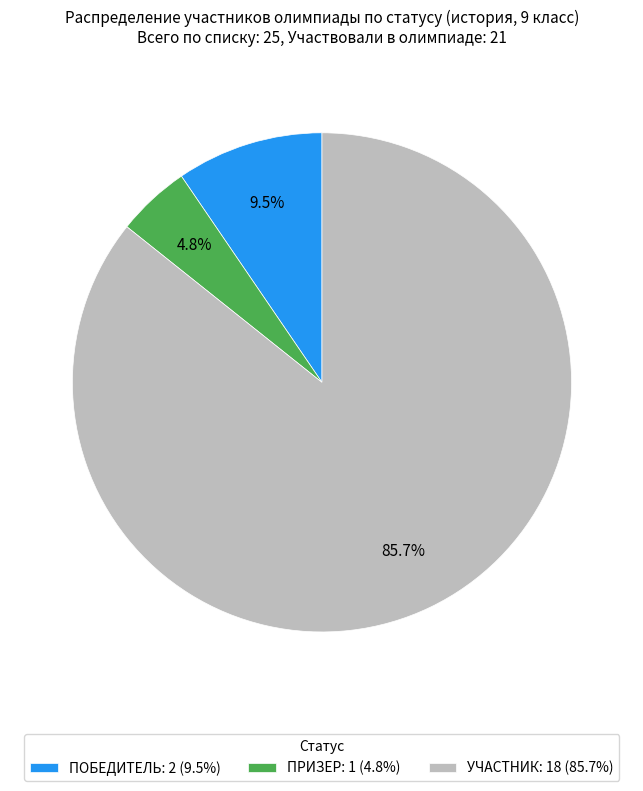

Between ПОБЕДИТЕЛЬ: 2 (9.5%) and ПРИЗЕР: 1 (4.8%), which is larger?

ПОБЕДИТЕЛЬ: 2 (9.5%)